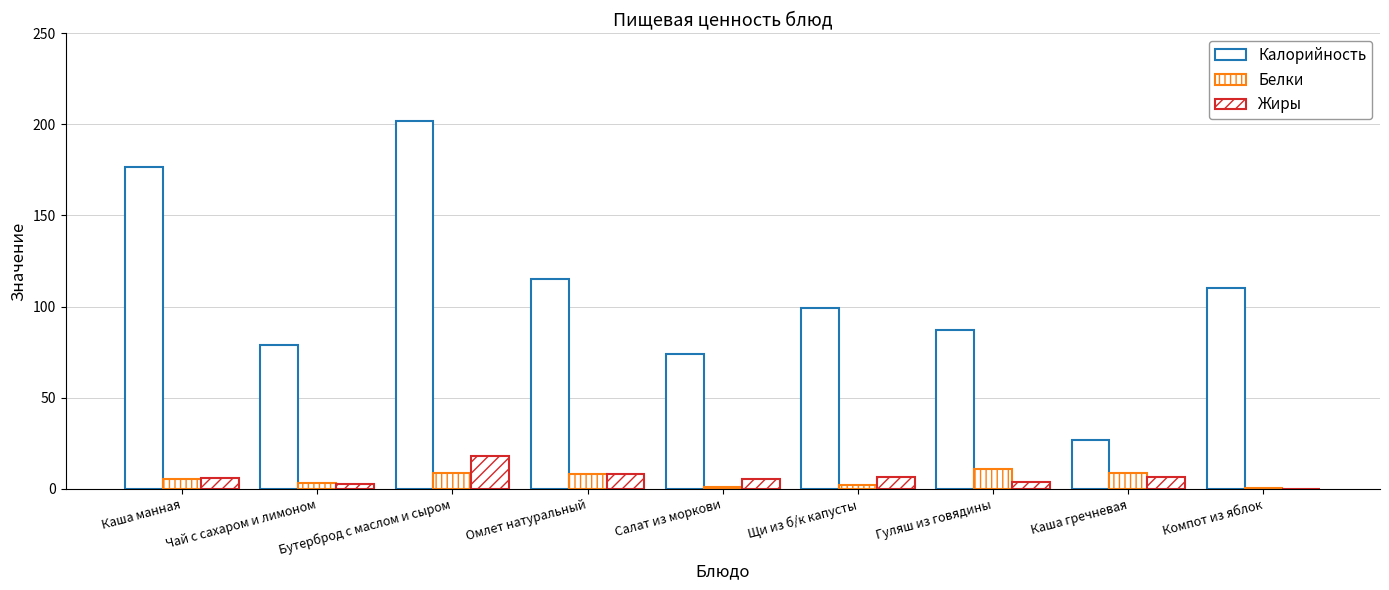

At which label does Жиры reach its minimum?

Компот из яблок